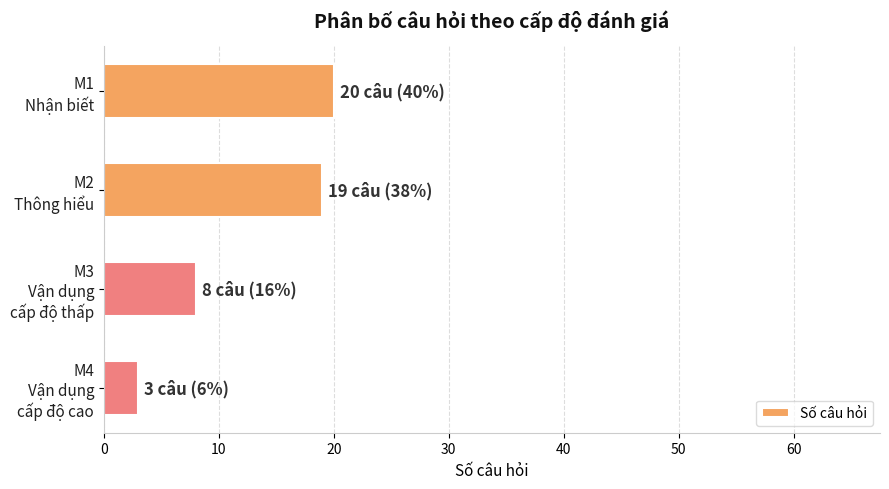

Count the number of categories in the chart.

4